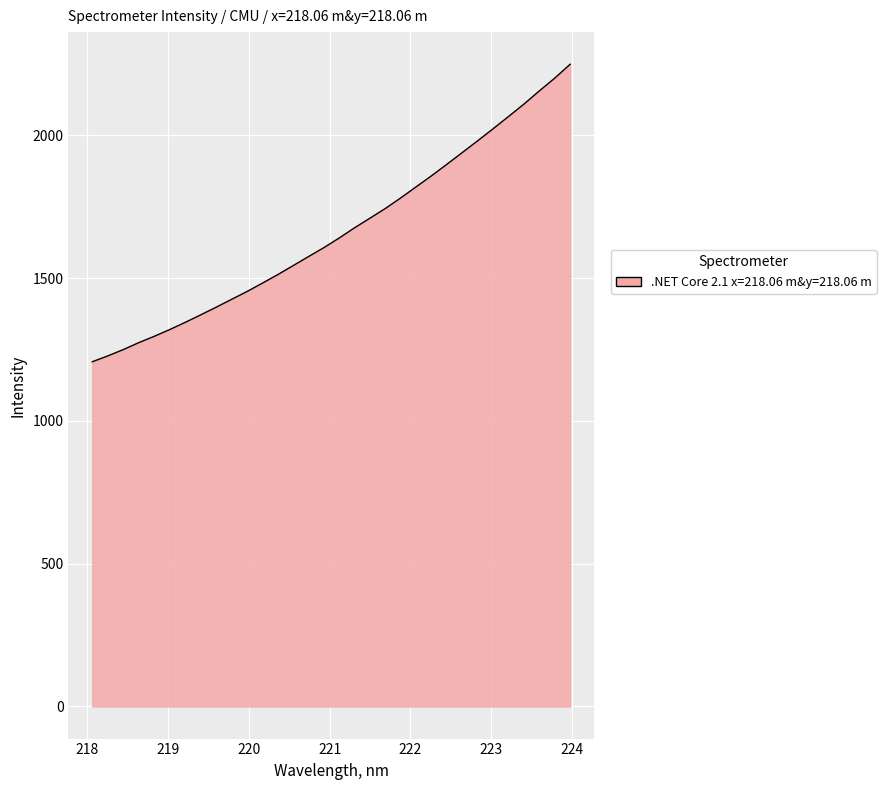

What is the minimum value shown in the chart?

1207.2